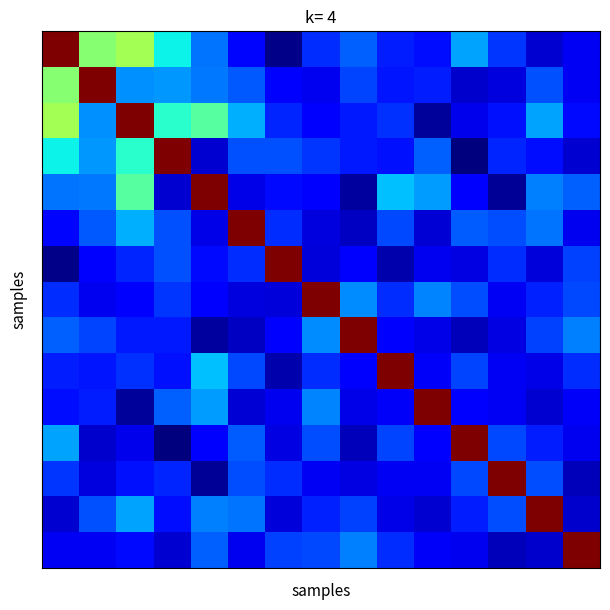

How many distinct data groups are displayed?

15